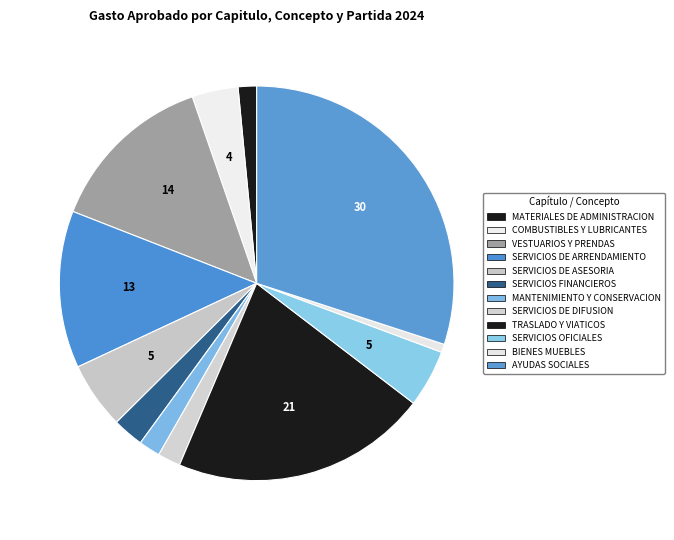

The SERVICIOS OFICIALES slice represents 15% of the pie. True or false?

False